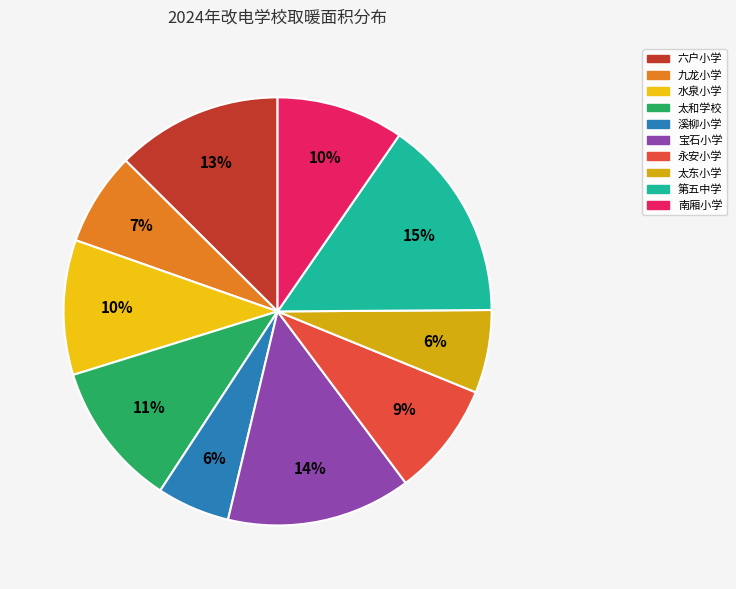

What percentage is the 宝石小学 slice, to the nearest percent?

14%